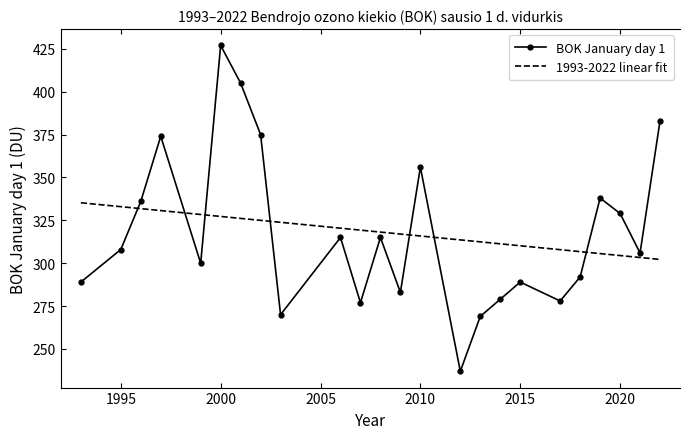

How many interior local valleys does the BOK January day 1 series have?

7